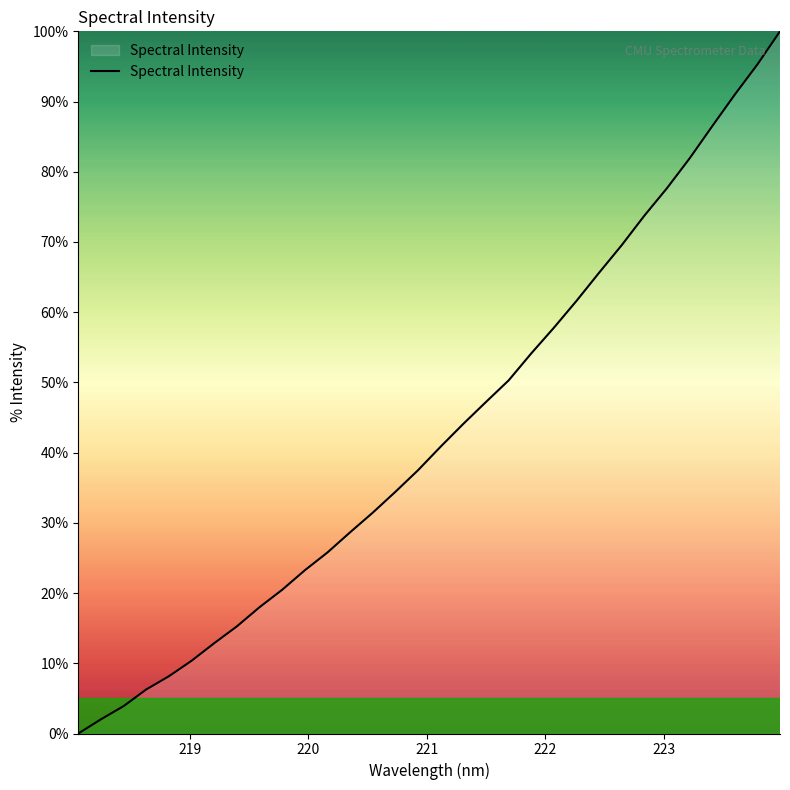

What is the maximum value shown in the chart?

100.0